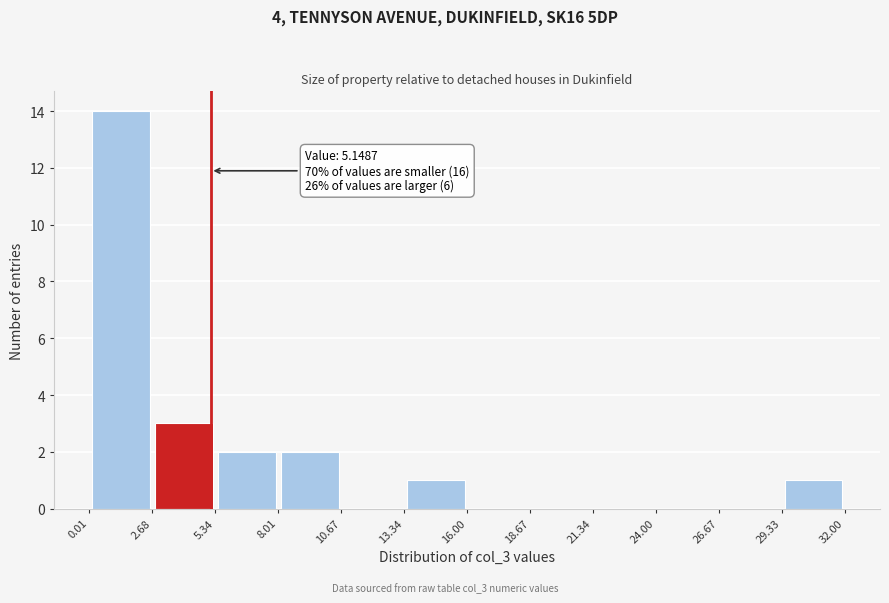

Over which range of the x-axis is the bar tallest?

0.01 to 2.68